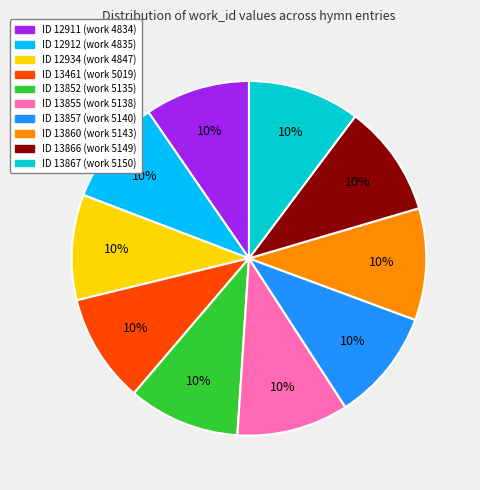

Is there a majority slice in this chart?

No